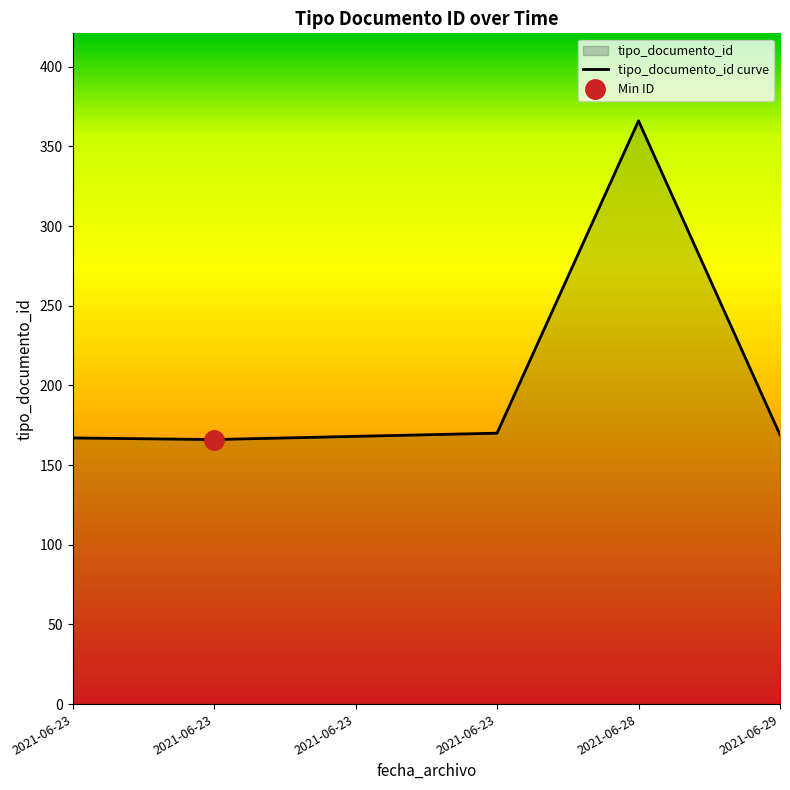

Rank the categories by value from lowest to highest.

2021-06-23, 2021-06-23, 2021-06-23, 2021-06-29, 2021-06-23, 2021-06-28